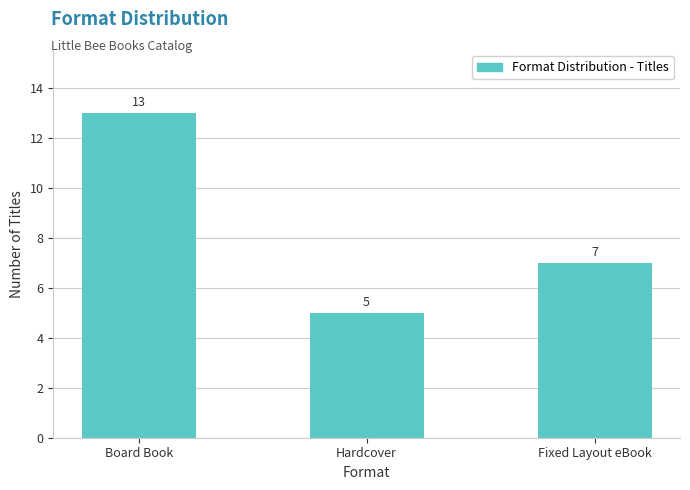

What position from the left is Fixed Layout eBook?

3